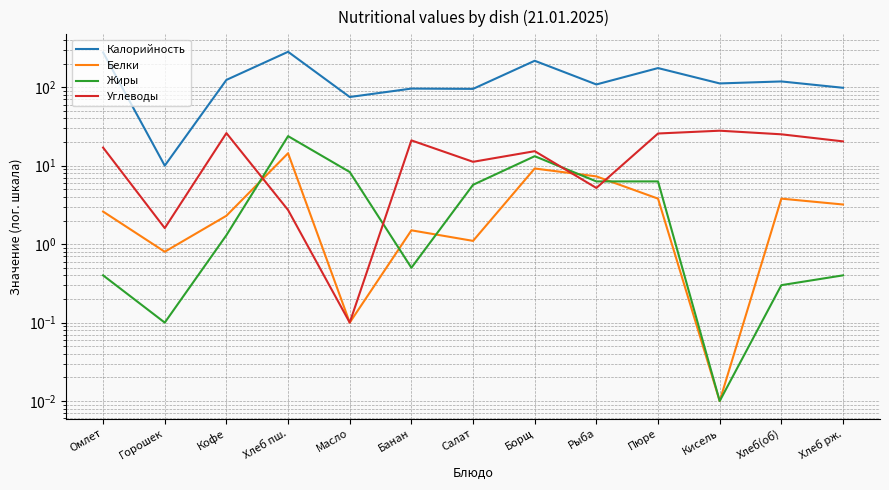

What is the difference between the highest and lowest values at Горошек?

9.9